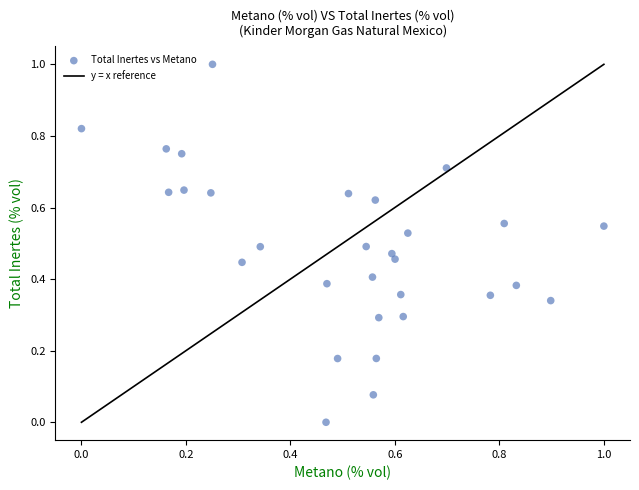

What is the range of Y values (max minus min)?

1.0